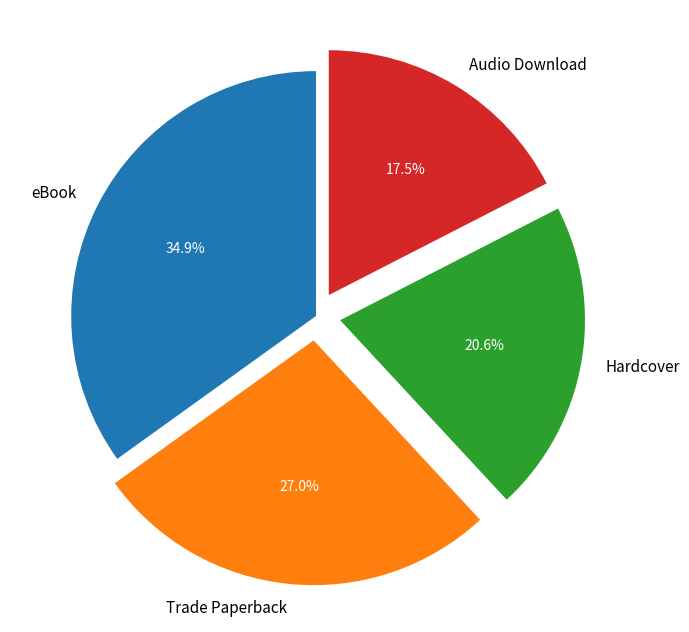

Which category has the biggest portion of the pie?

eBook